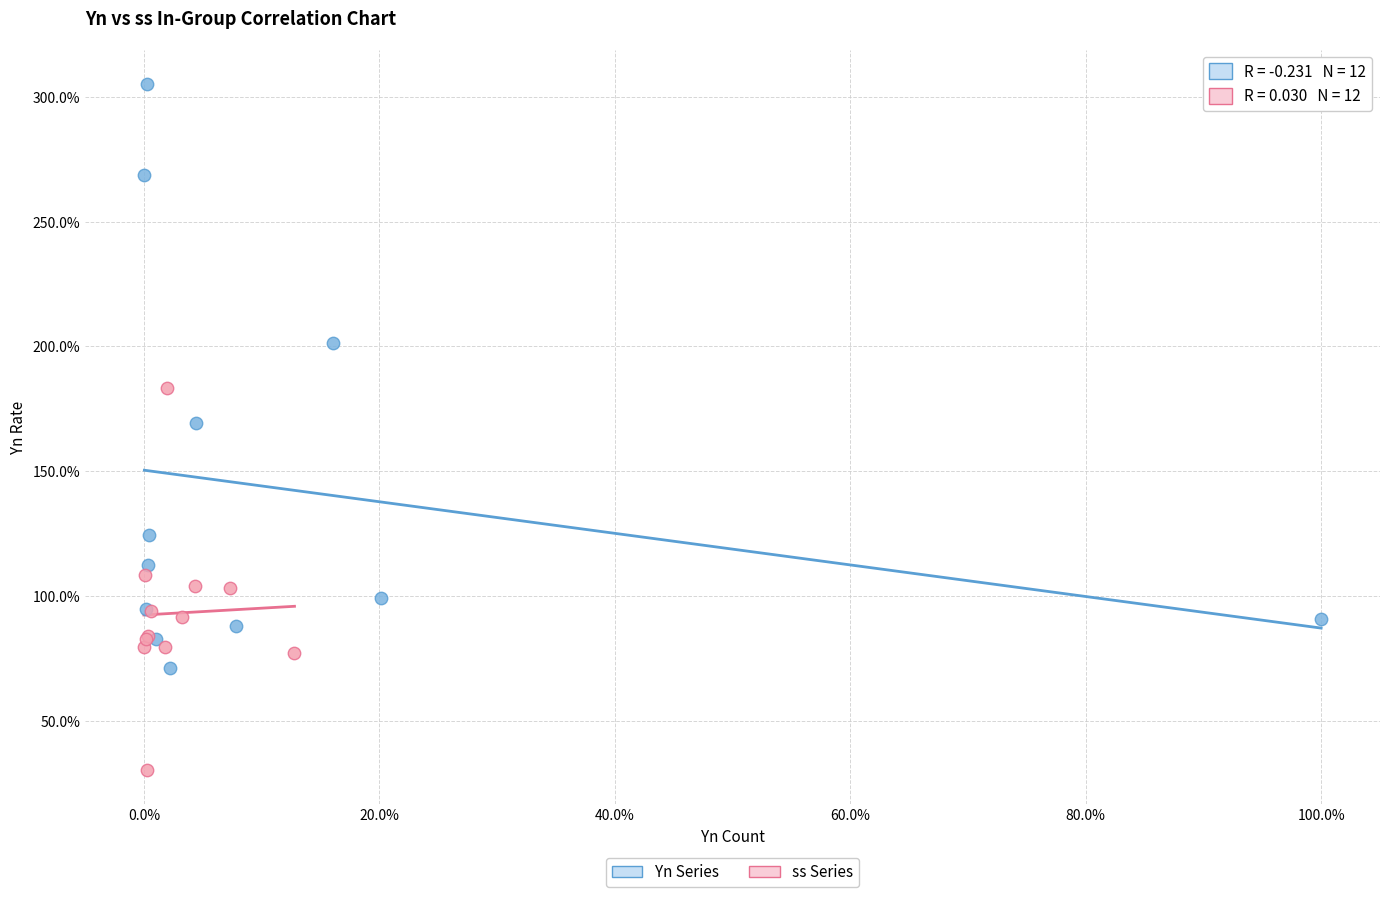

Which series reaches the minimum Y coordinate?

ss Series